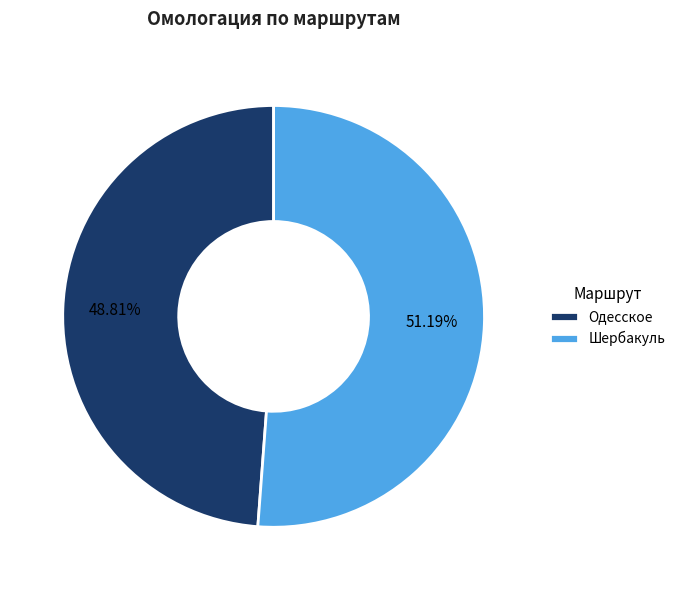

Which category has the smallest portion of the pie?

Одесское